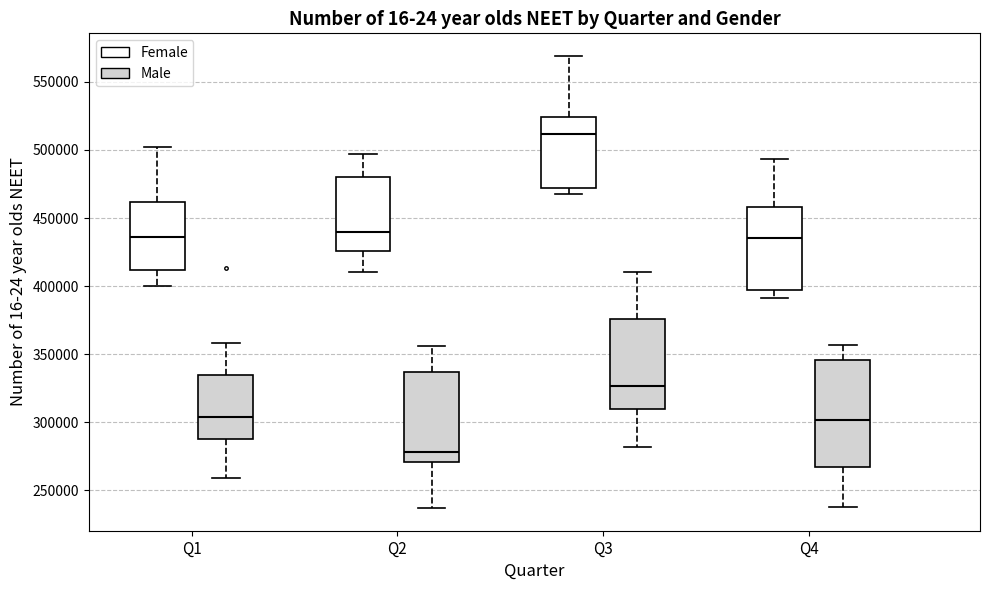

Which box has the highest median line?

Q3 (Female)